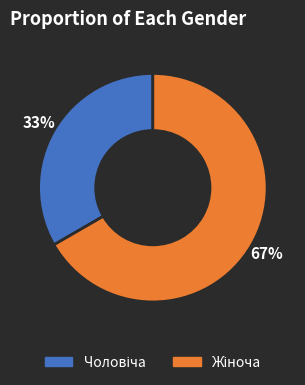

Is there any slice that represents more than half of the pie?

Yes